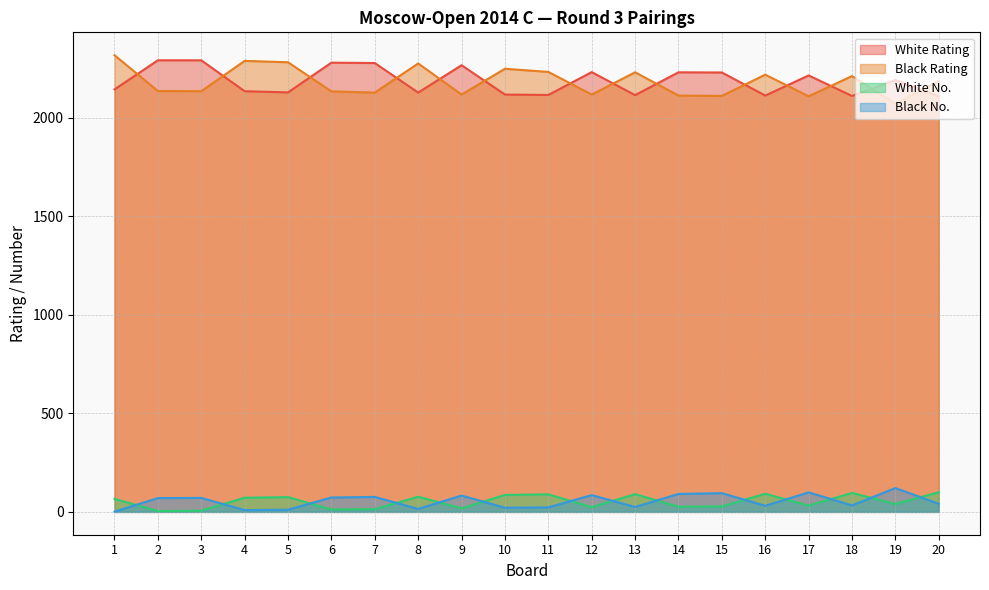

After their last crossing, which series has the higher values: White Rating or Black Rating?

Black Rating